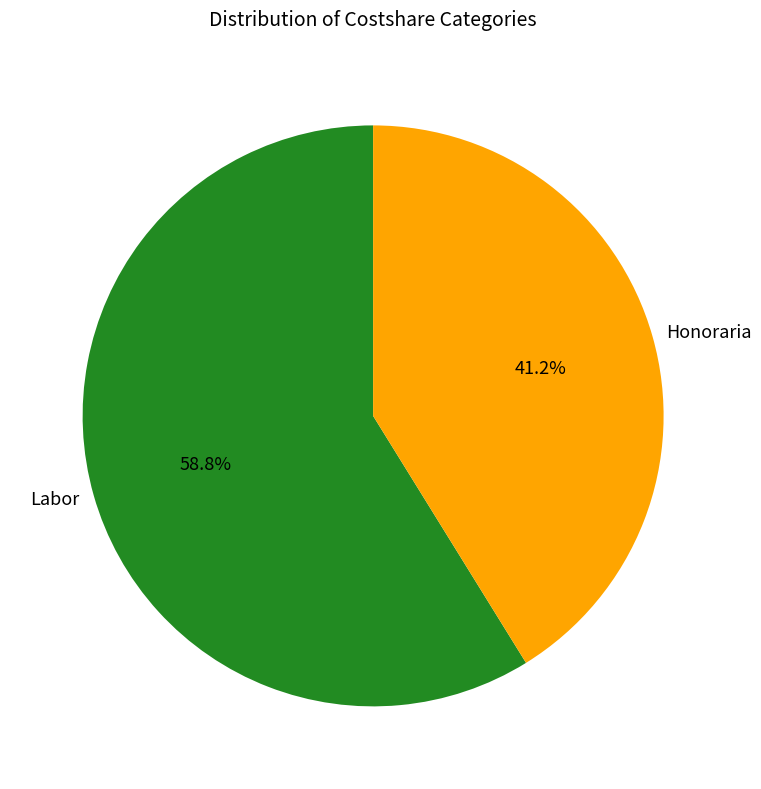

What percentage is the Labor slice, to the nearest percent?

59%